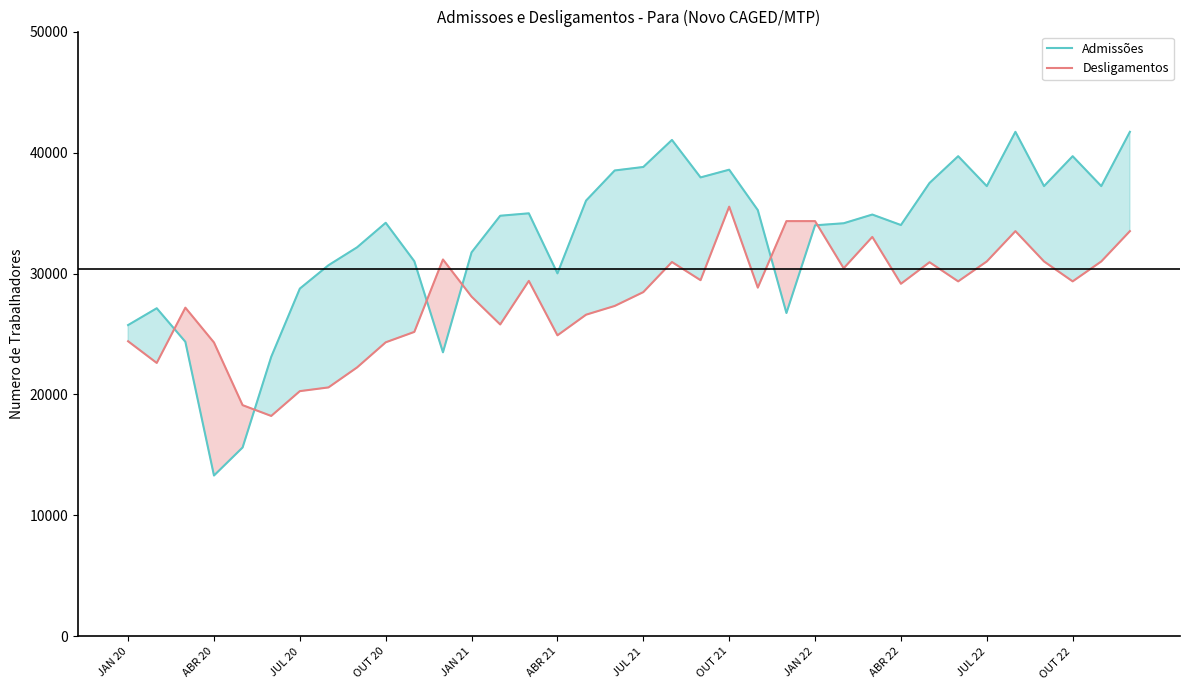

Rank the series at OUT 22 from highest to lowest value.

Admissões, Desligamentos